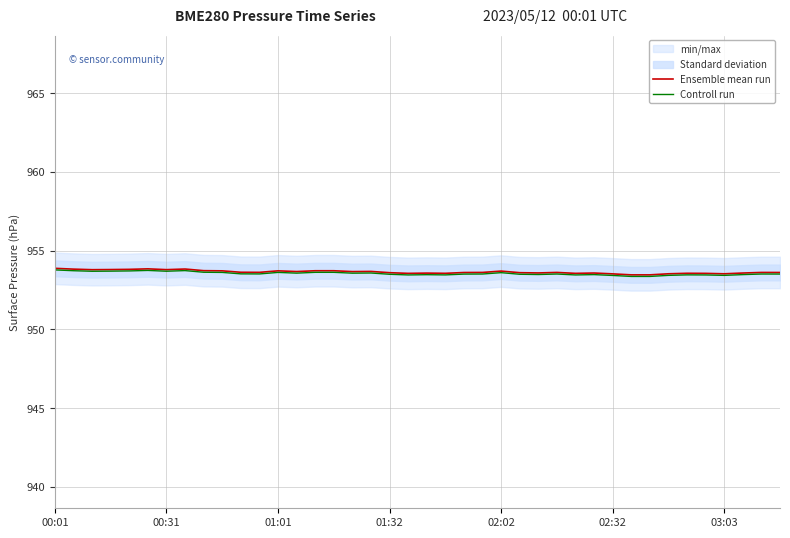

What is the value of the Ensemble mean run point at the 2nd from the left?

953.8